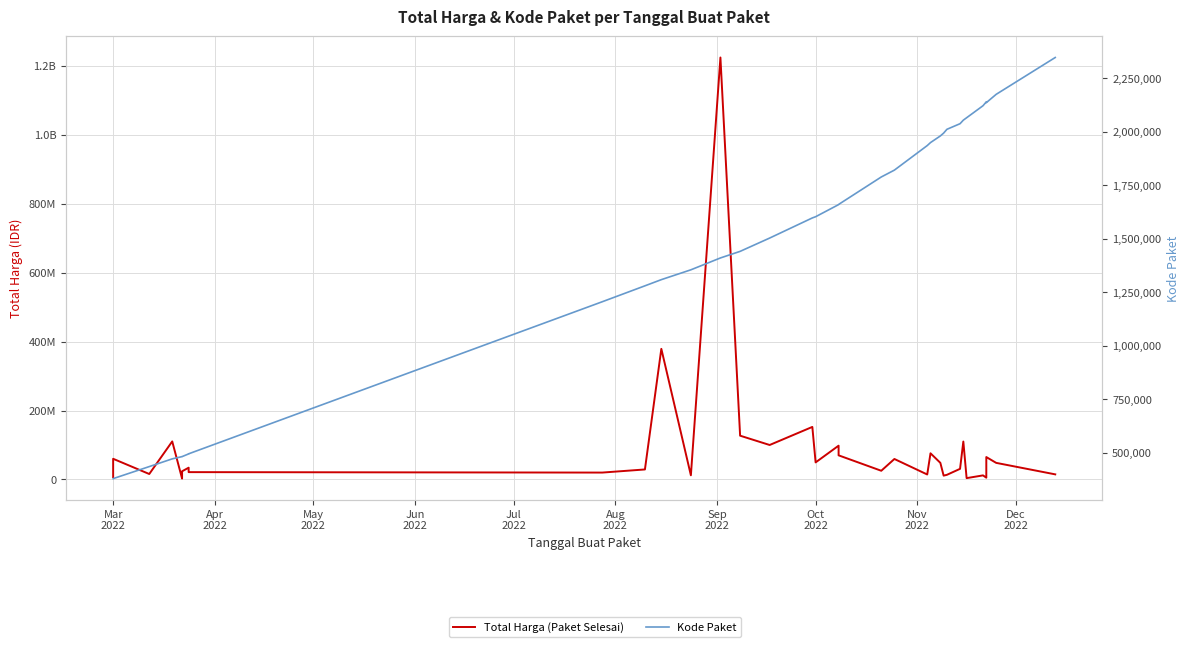

At which category does the chart reach its minimum across all series?

Mar
2022